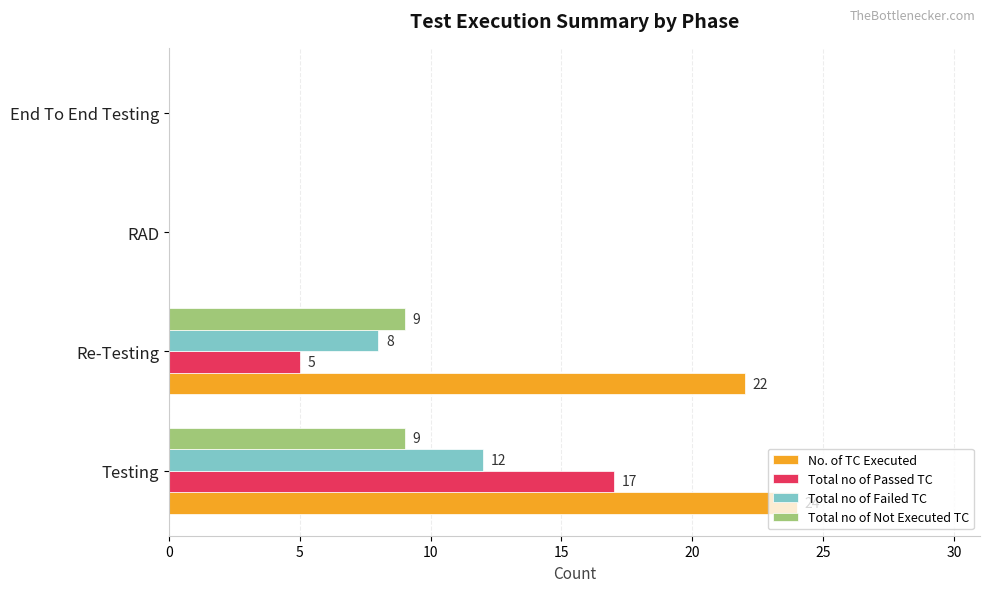

How many positive values does the No. of TC Executed series have?

2